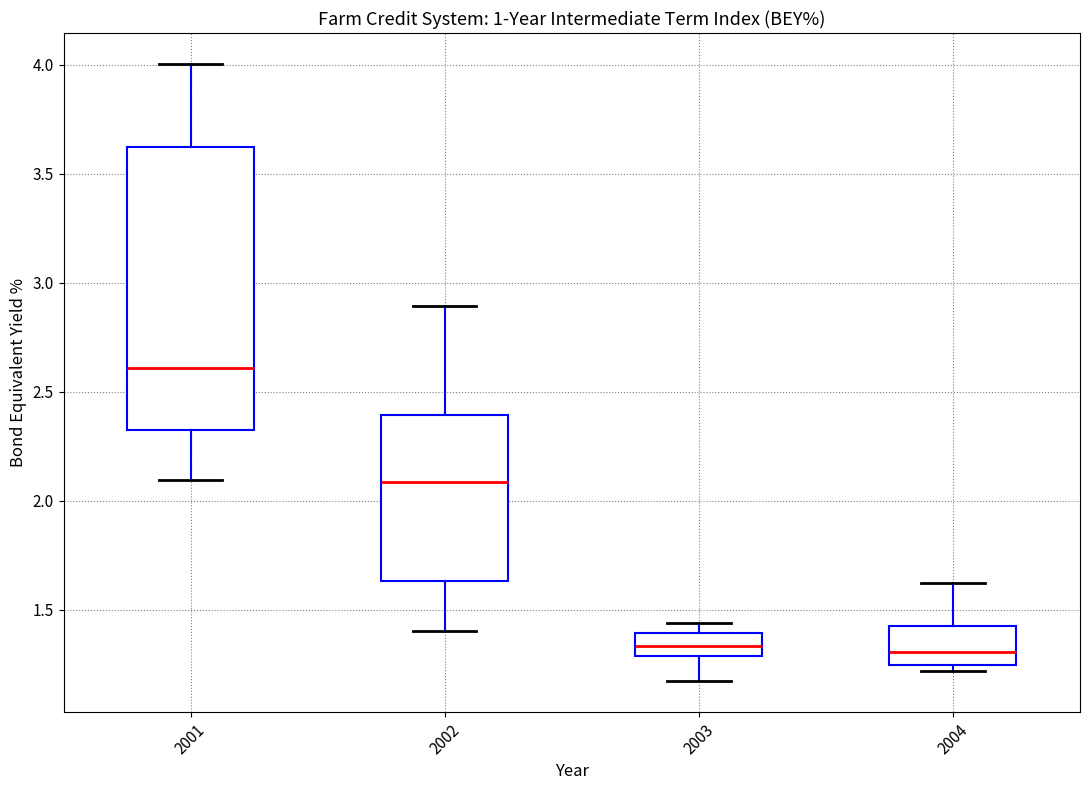

Which box's median line is the highest?

2001